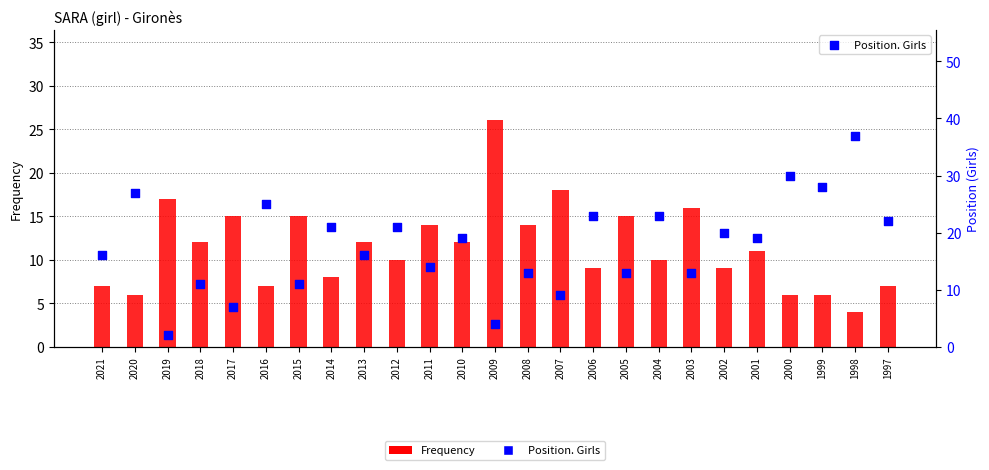

Which series has the largest total across all categories?

Position. Girls